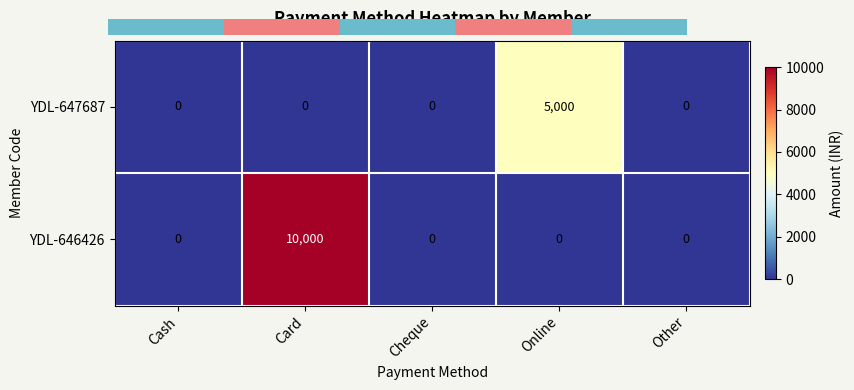

What is the sum of the YDL-647687 values at Card and Online?

5000